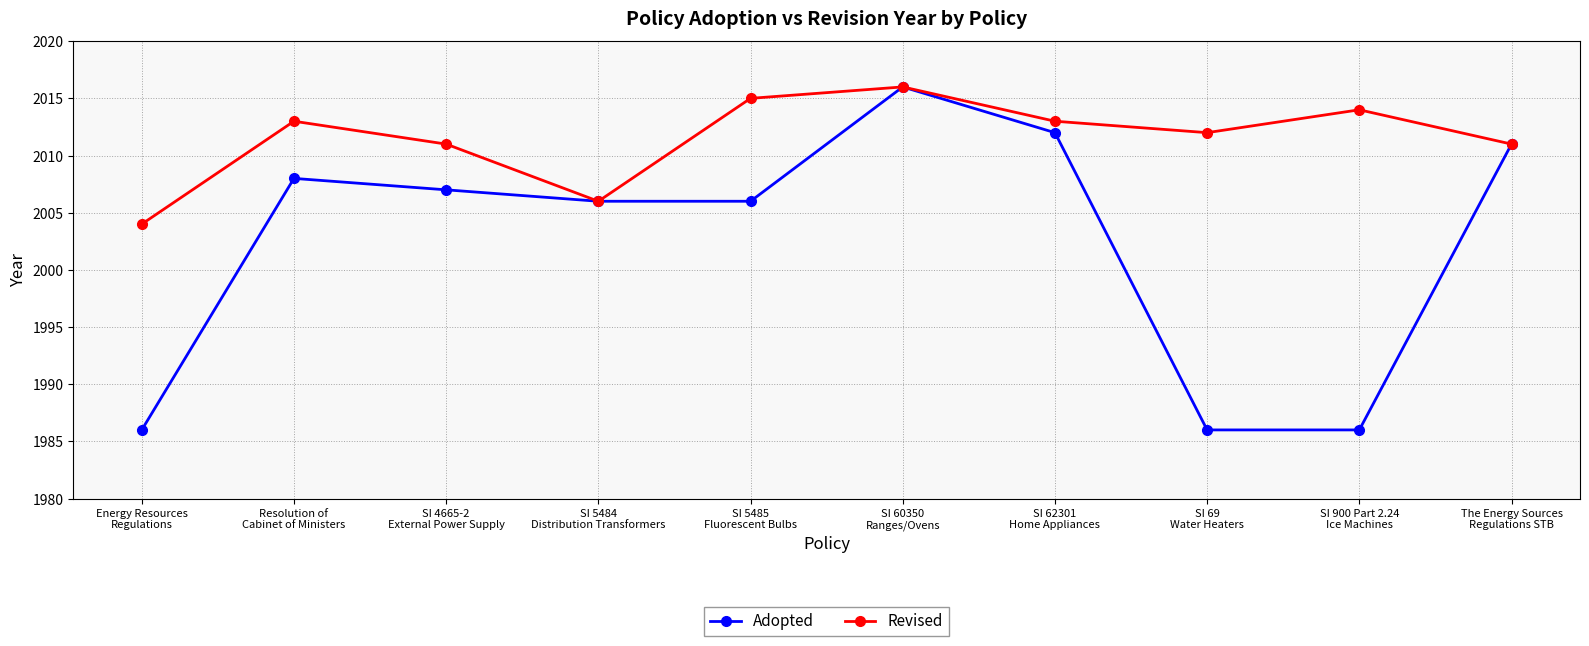

True or false: Adopted has more than 0 interior local peaks.

True